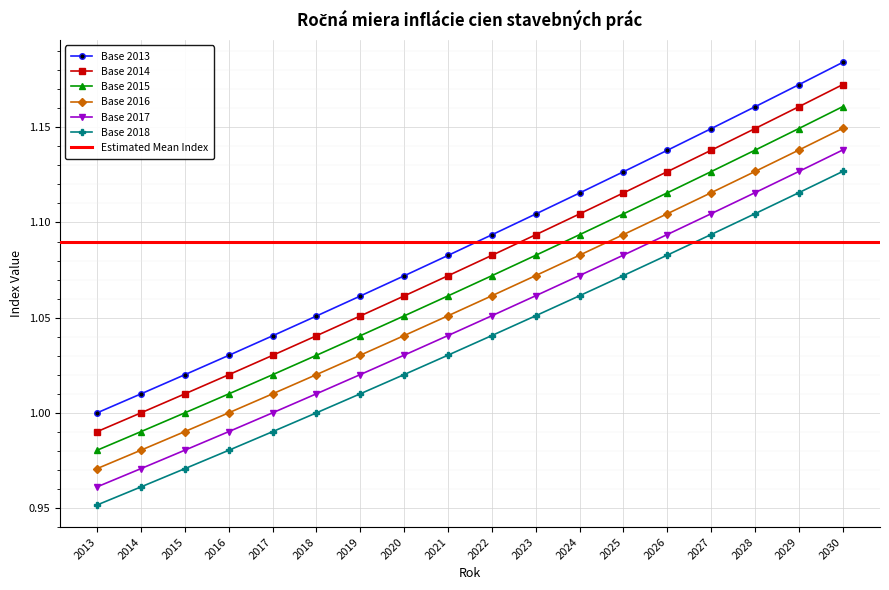

What is the sum of the Base 2017 values at 2021 and 2019?

2.1